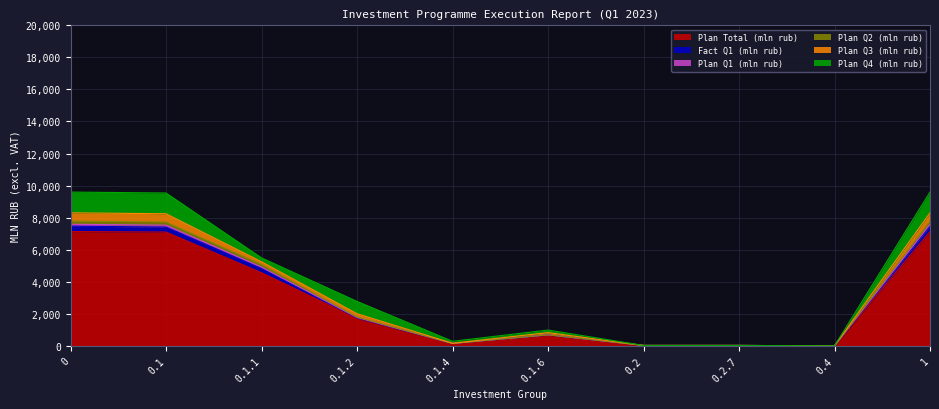

True or false: Plan Total (mln rub) has a value of 2.9 at 0.4.

True